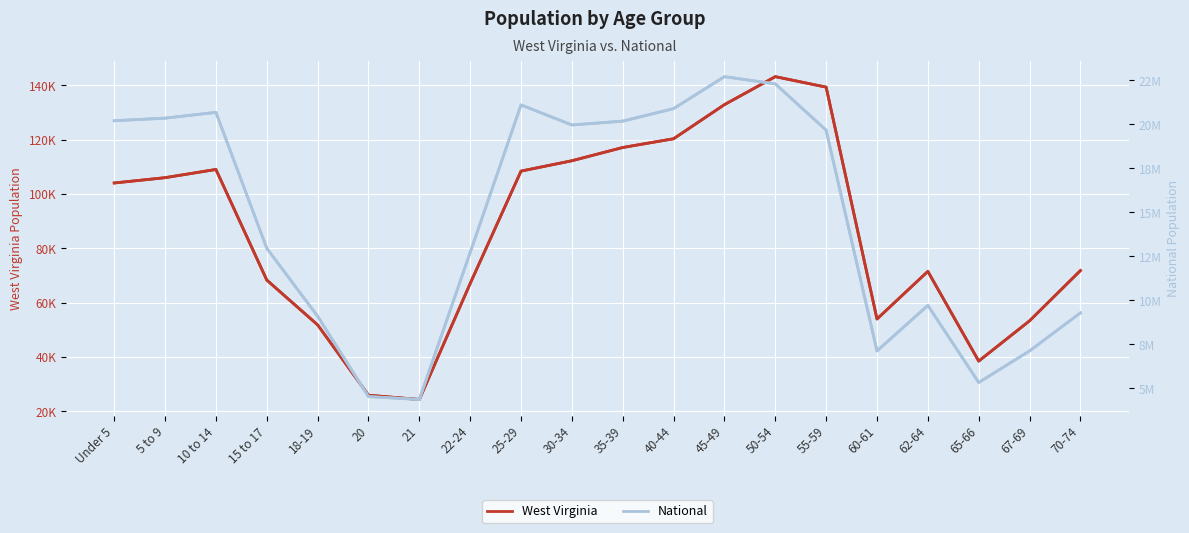

What is the difference between the maximum and minimum values in the West Virginia series?

118927